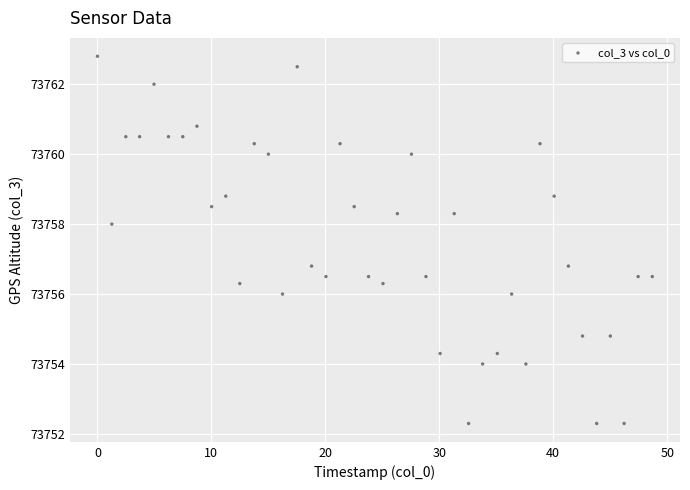

What is the range of X values (max minus min)?

48.7